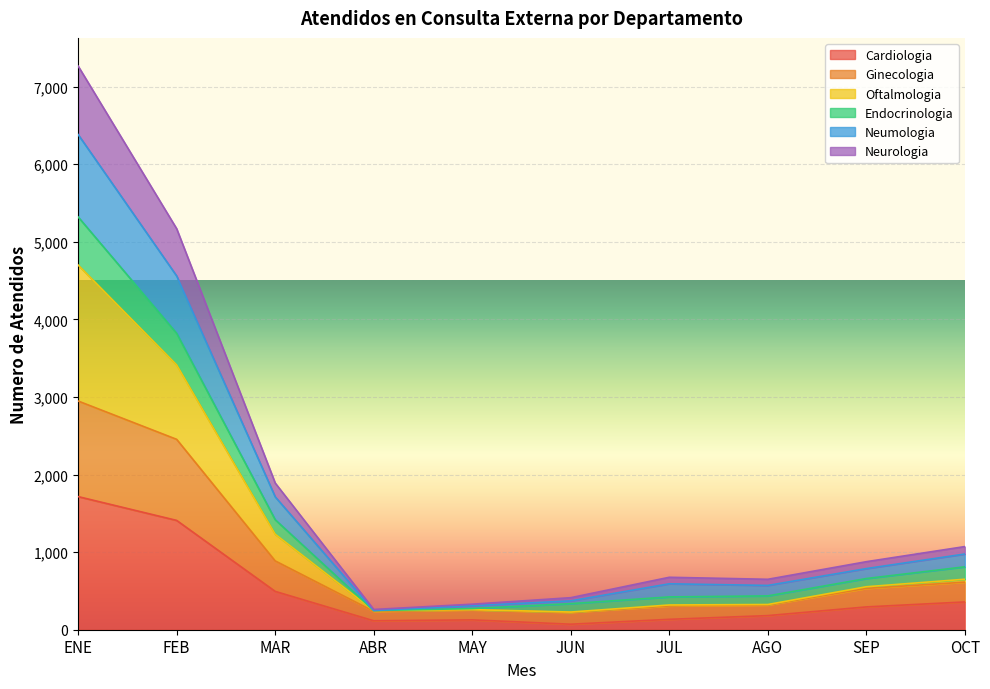

Which has a higher value, MAR or OCT?

MAR